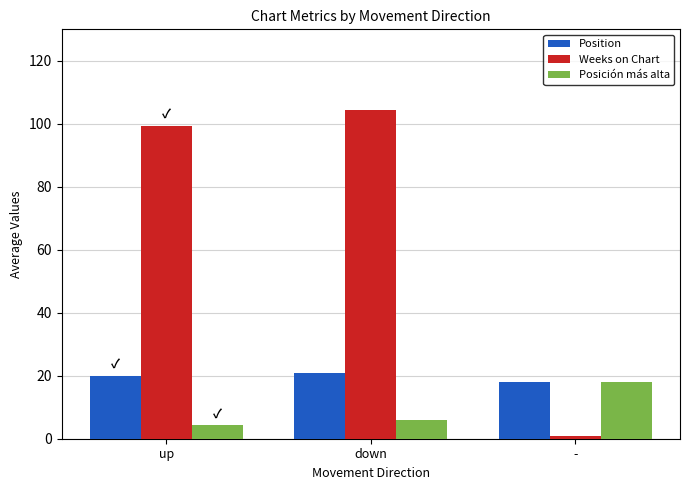

What are all the series names shown in the legend?

Position, Weeks on Chart, Posición más alta